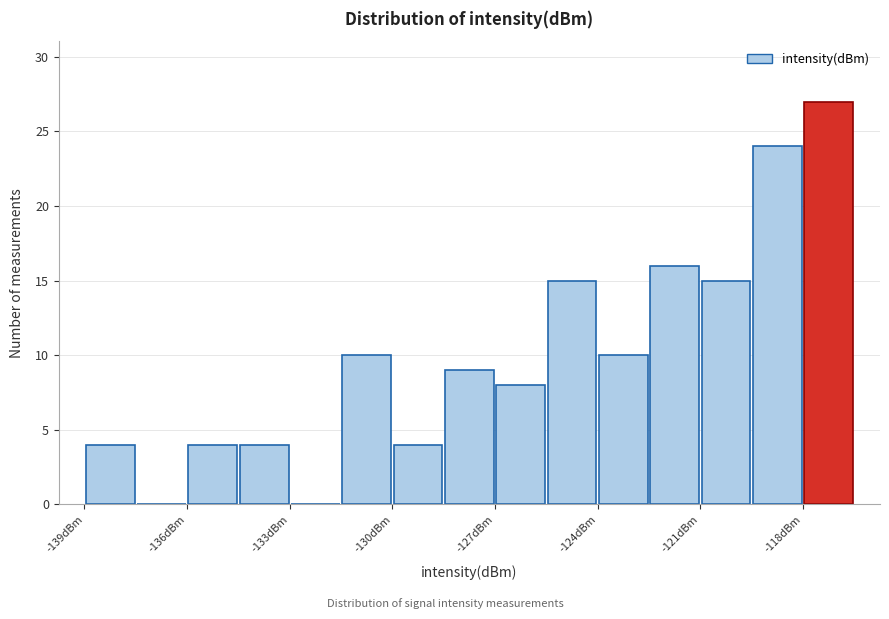

Around what value on the x-axis is the tallest bar? Give the approximate position of its centre, as read against the axis.

-117.5